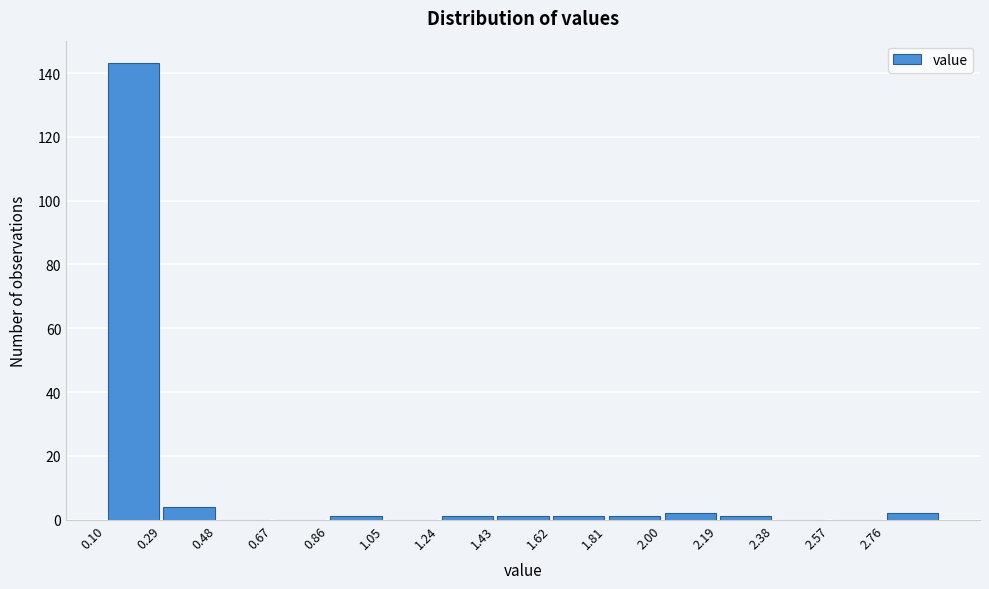

Reading left to right, transcribe this chart: for each bar, give the range it covers on the x-axis and its height. Neither the bar edges nor the heights are printed on the chart, so give them approximately, as read against the axes.

0.10 to 0.29: 144
0.29 to 0.48: 4
0.48 to 0.67: 0
0.67 to 0.86: 0
0.86 to 1.05: under 2
1.05 to 1.24: 0
1.24 to 1.43: under 2
1.43 to 1.62: under 2
1.62 to 1.81: under 2
1.81 to 2.00: under 2
2.00 to 2.19: 2
2.19 to 2.38: under 2
2.38 to 2.57: 0
2.57 to 2.76: 0
2.76 to 2.95: 2